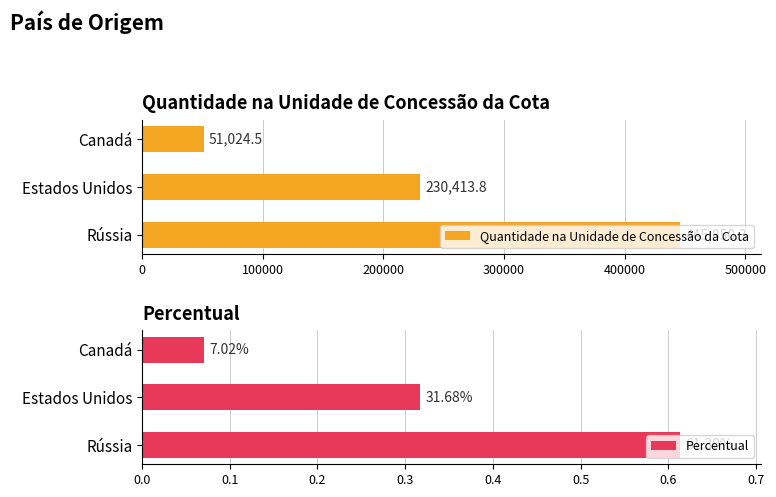

What is the difference between the maximum and minimum values in the Percentual series?

0.5